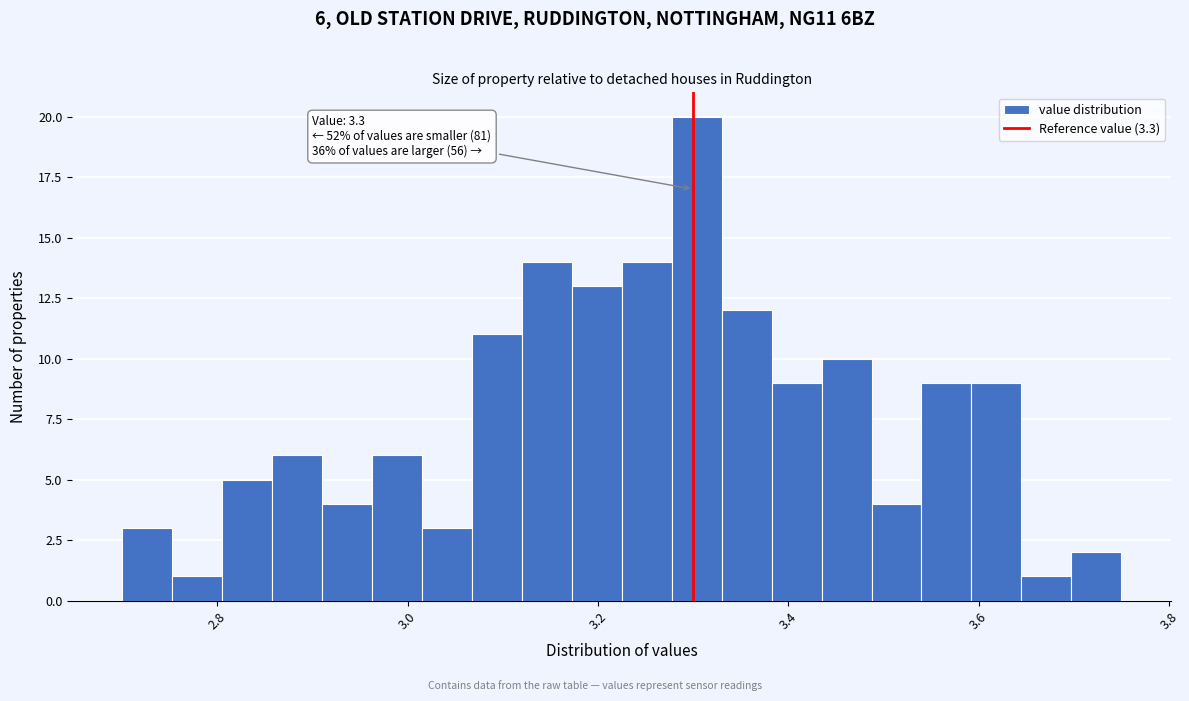

Read against the x-axis, roughly where is the centre of the tallest bar?

3.30